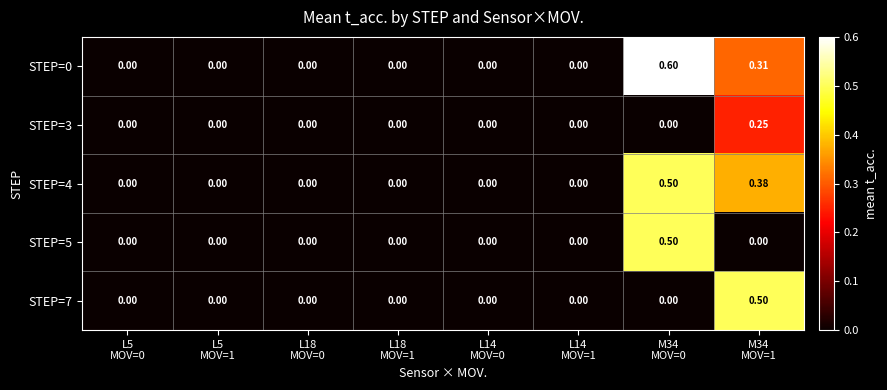

How many distinct data groups are displayed?

5